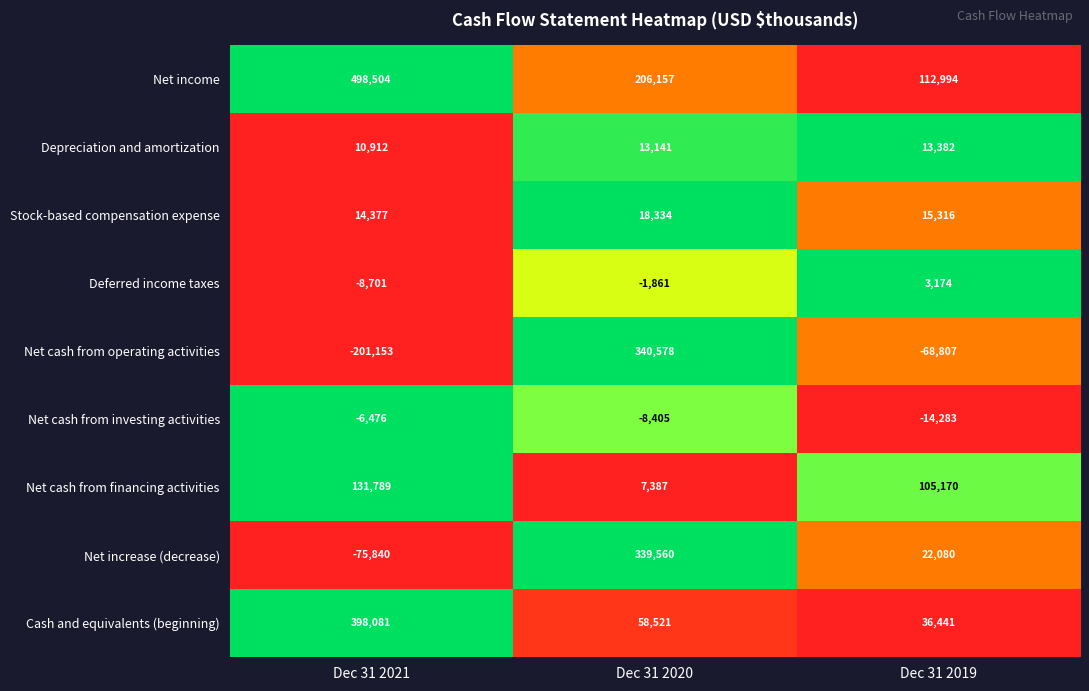

Which series has the largest total across all categories?

Net income